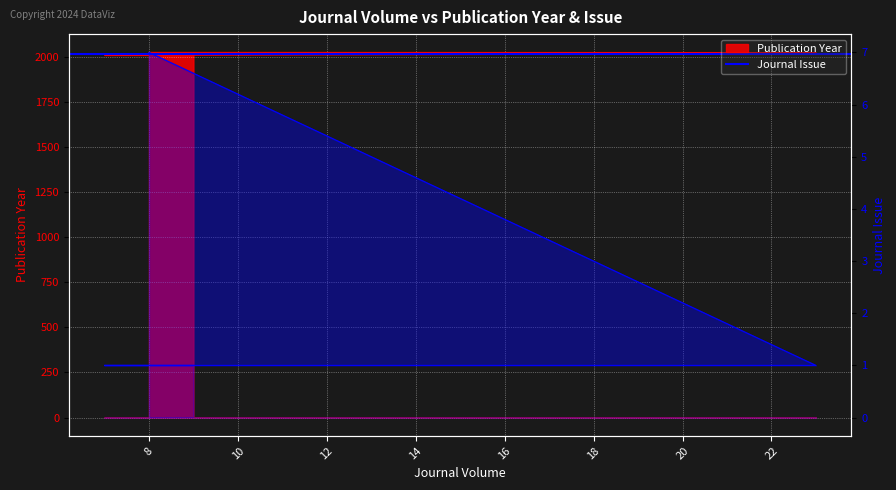

Which series has the largest range (max minus min)?

Publication Year